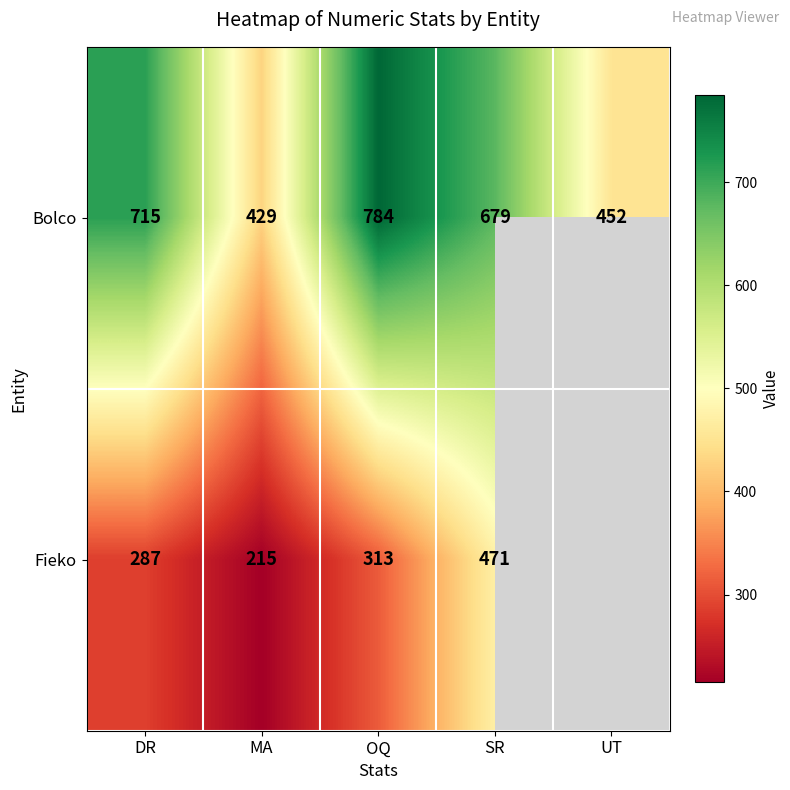

What is the total value across all series at MA?

644